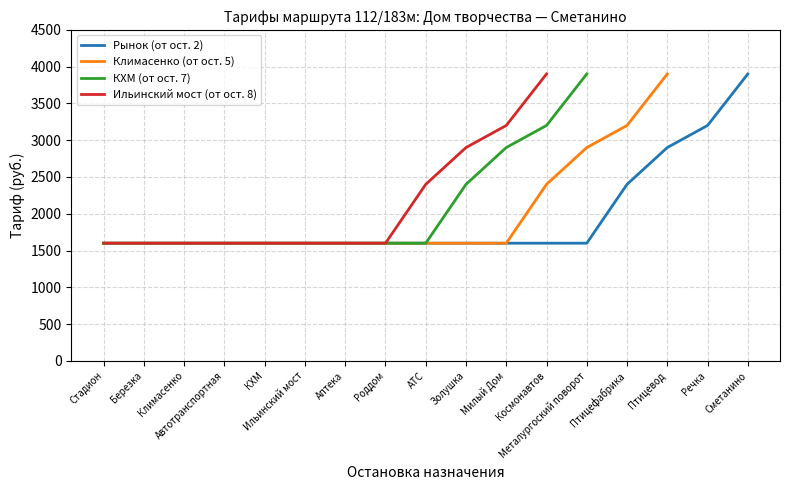

True or false: Ильинский мост and Климасенко cross at least once.

False